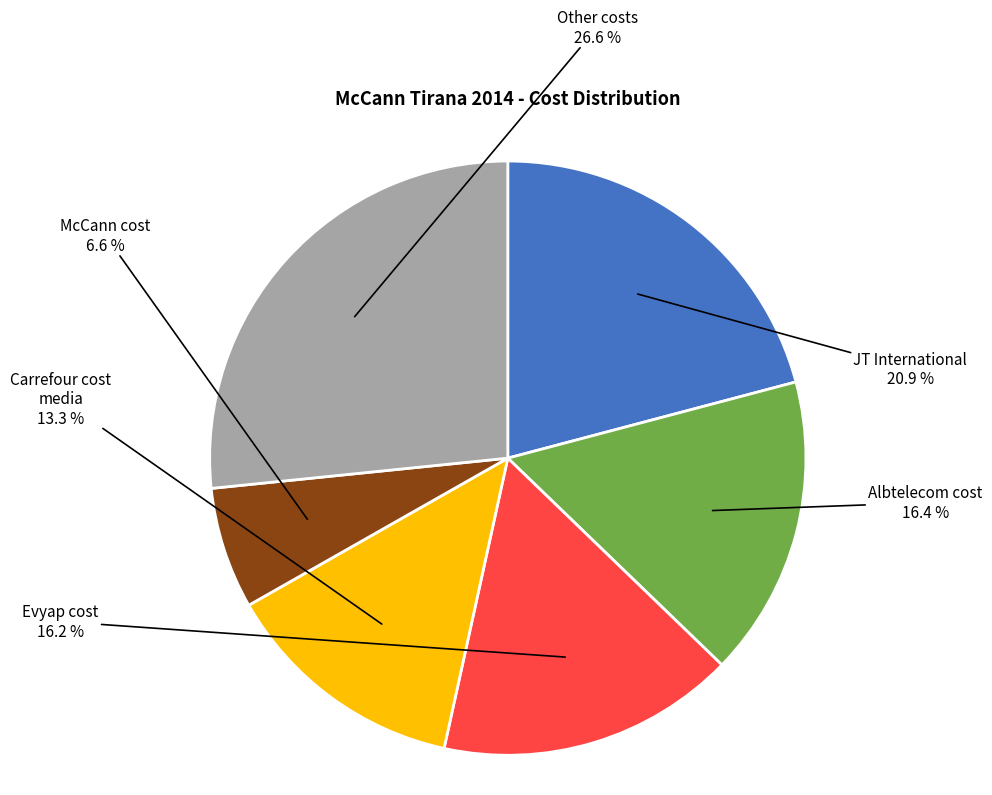

Is there any slice that represents more than half of the pie?

No